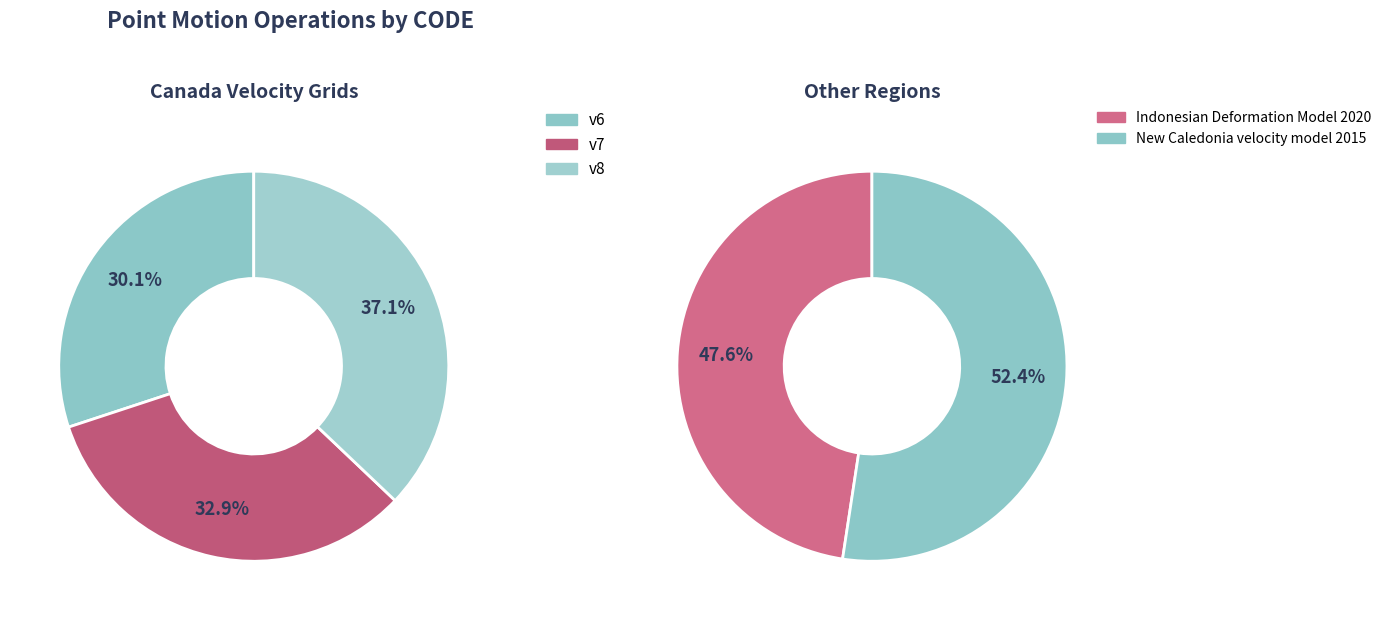

Is there any slice that represents more than half of the pie?

No